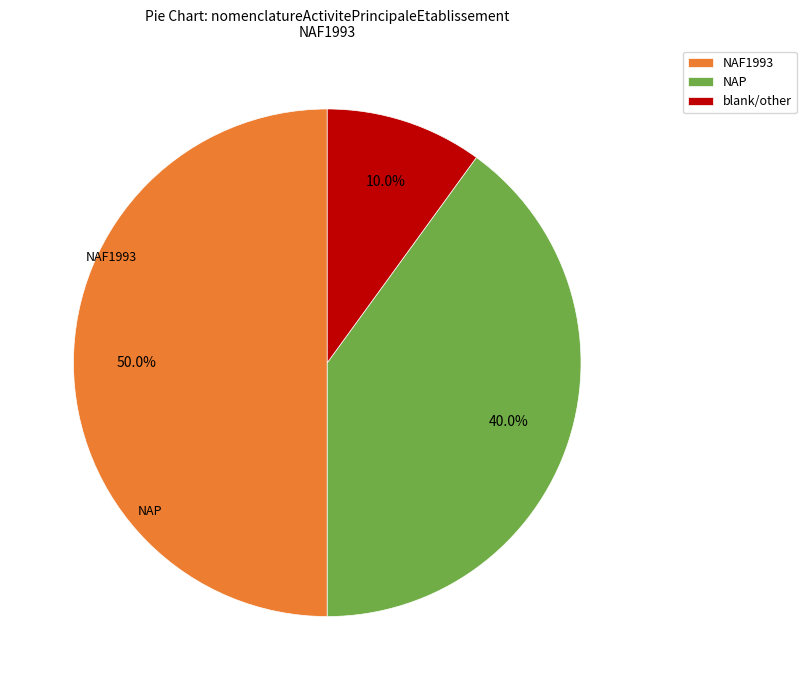

Does blank/other account for over 50% of the chart?

No